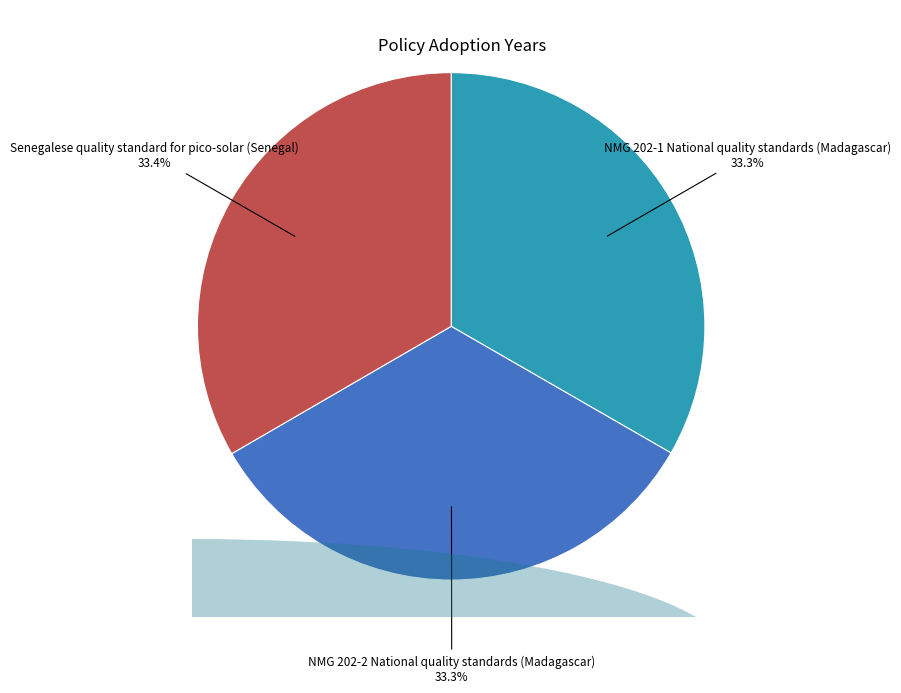

Count the number of slices in the pie.

3